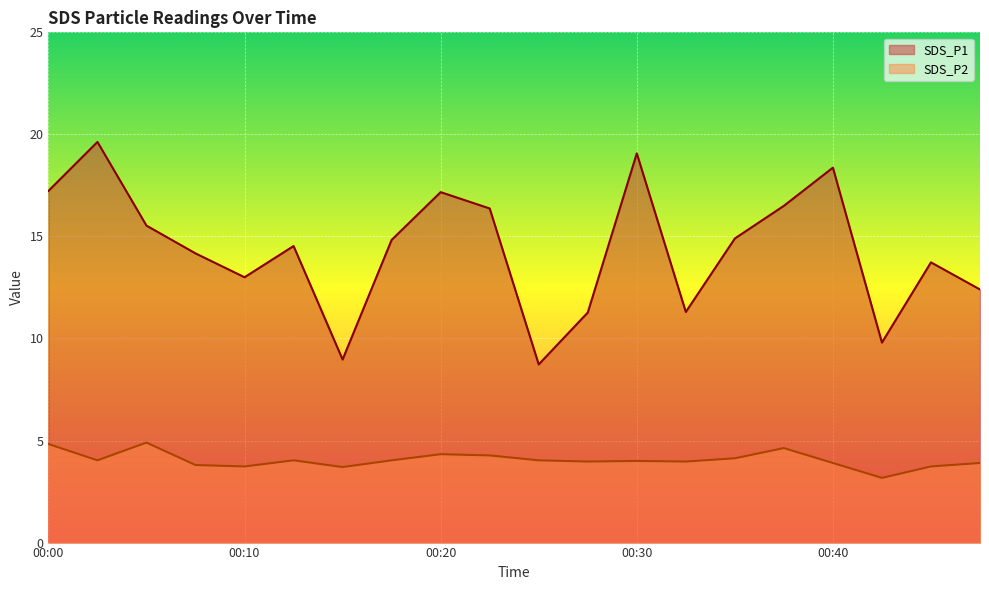

Which series has the largest range (max minus min)?

SDS_P1